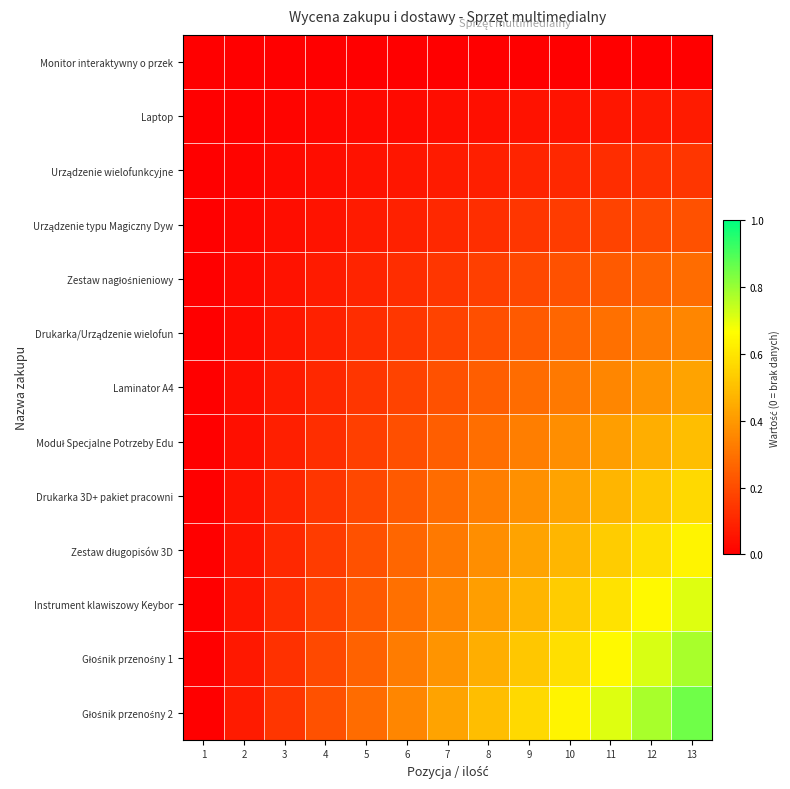

Count the number of categories in the chart.

13